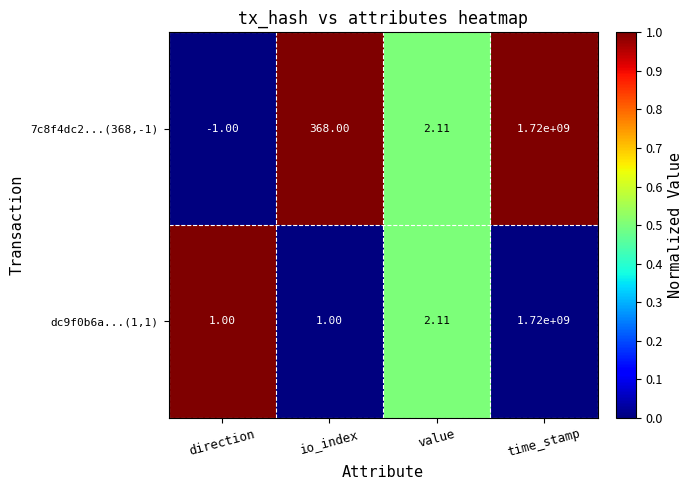

Rank the series at io_index from highest to lowest value.

7c8f4dc2...(368,-1), dc9f0b6a...(1,1)